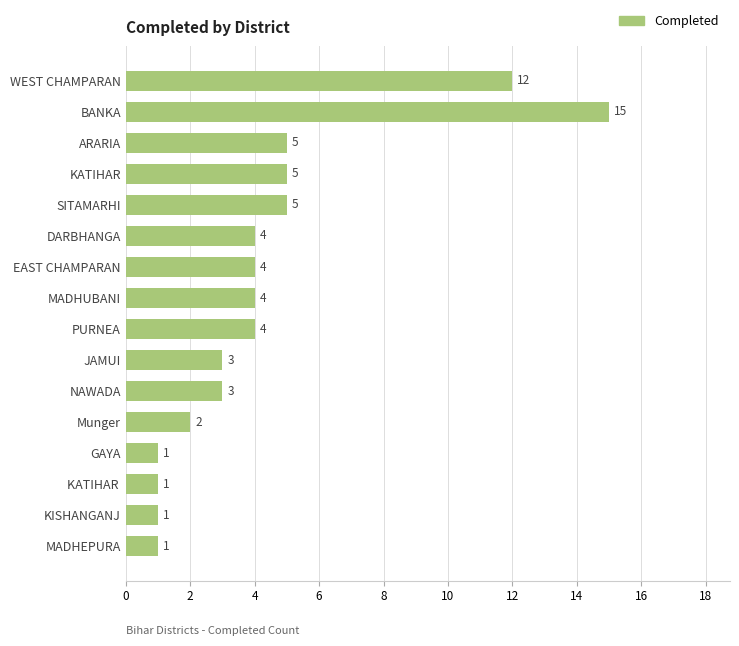

What is the change in value from BANKA to DARBHANGA?

-11